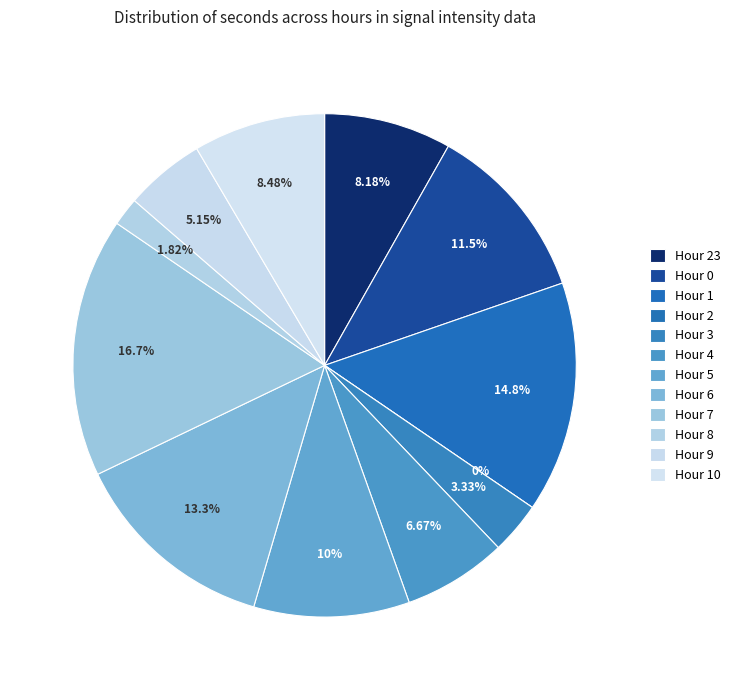

How much of the chart is everything except Hour 1?

85.2%